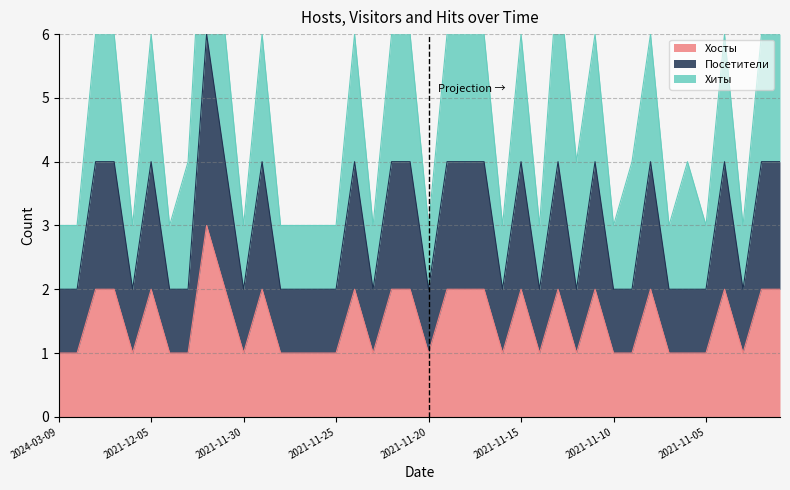

At which category is the sum across all series the highest?

2021-12-02